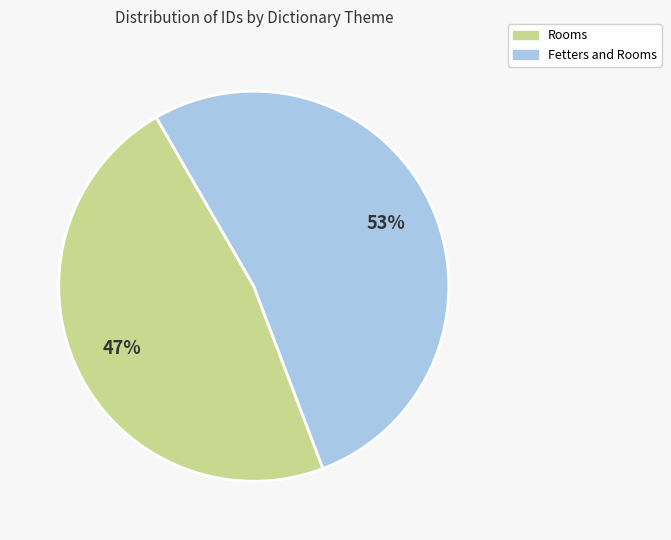

To the nearest percent, what percentage of the pie is Fetters and Rooms?

53%